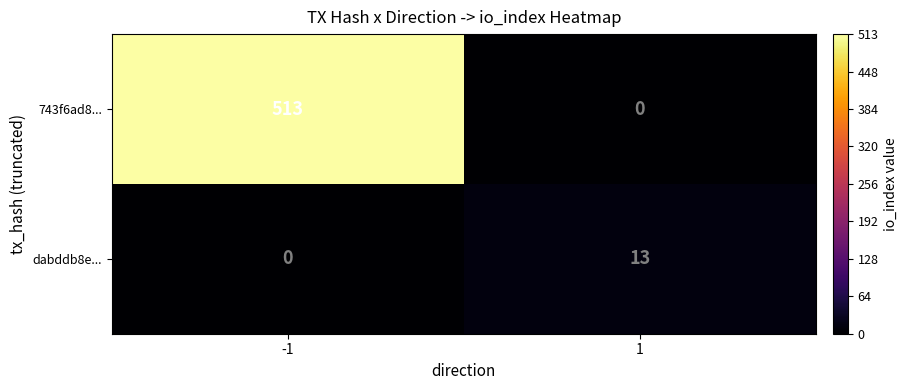

At how many categories does at least one series exceed 250?

1